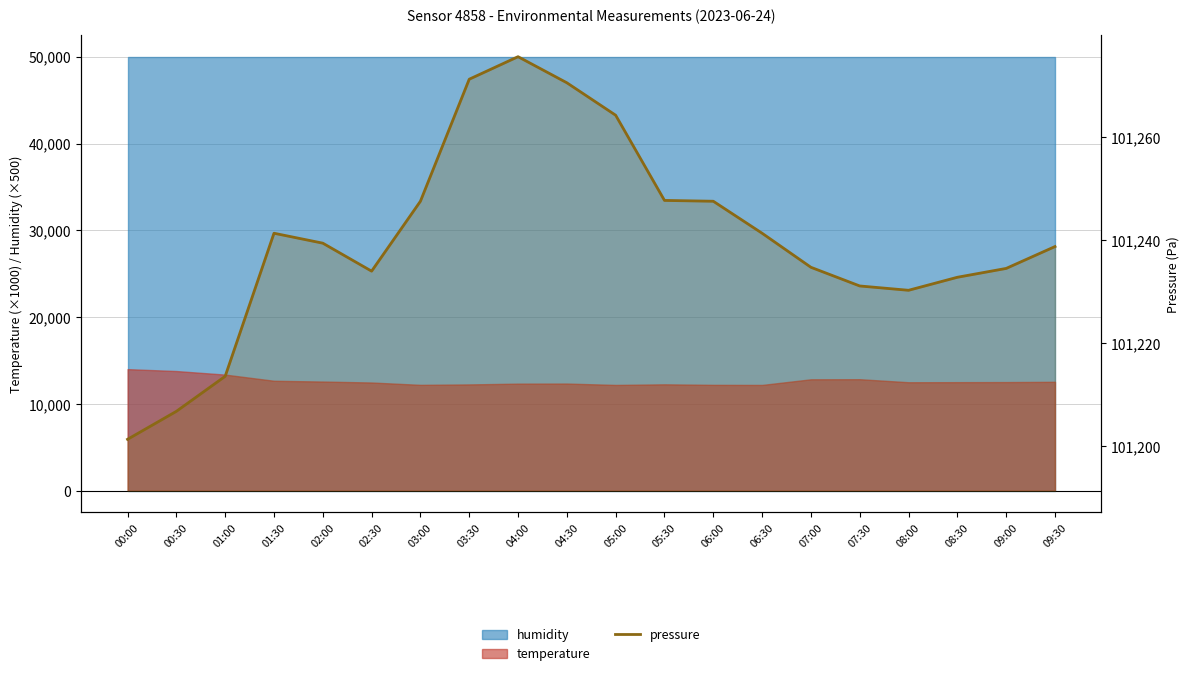

What is the value of the 16th point from the left?

101231.1